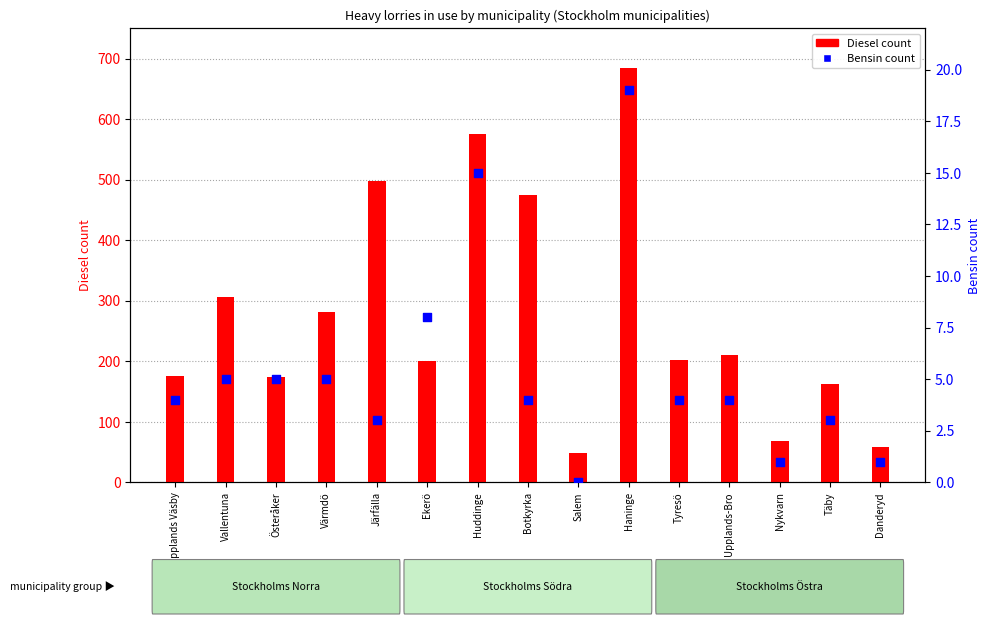

What are all the series names shown in the legend?

Diesel count, Bensin count